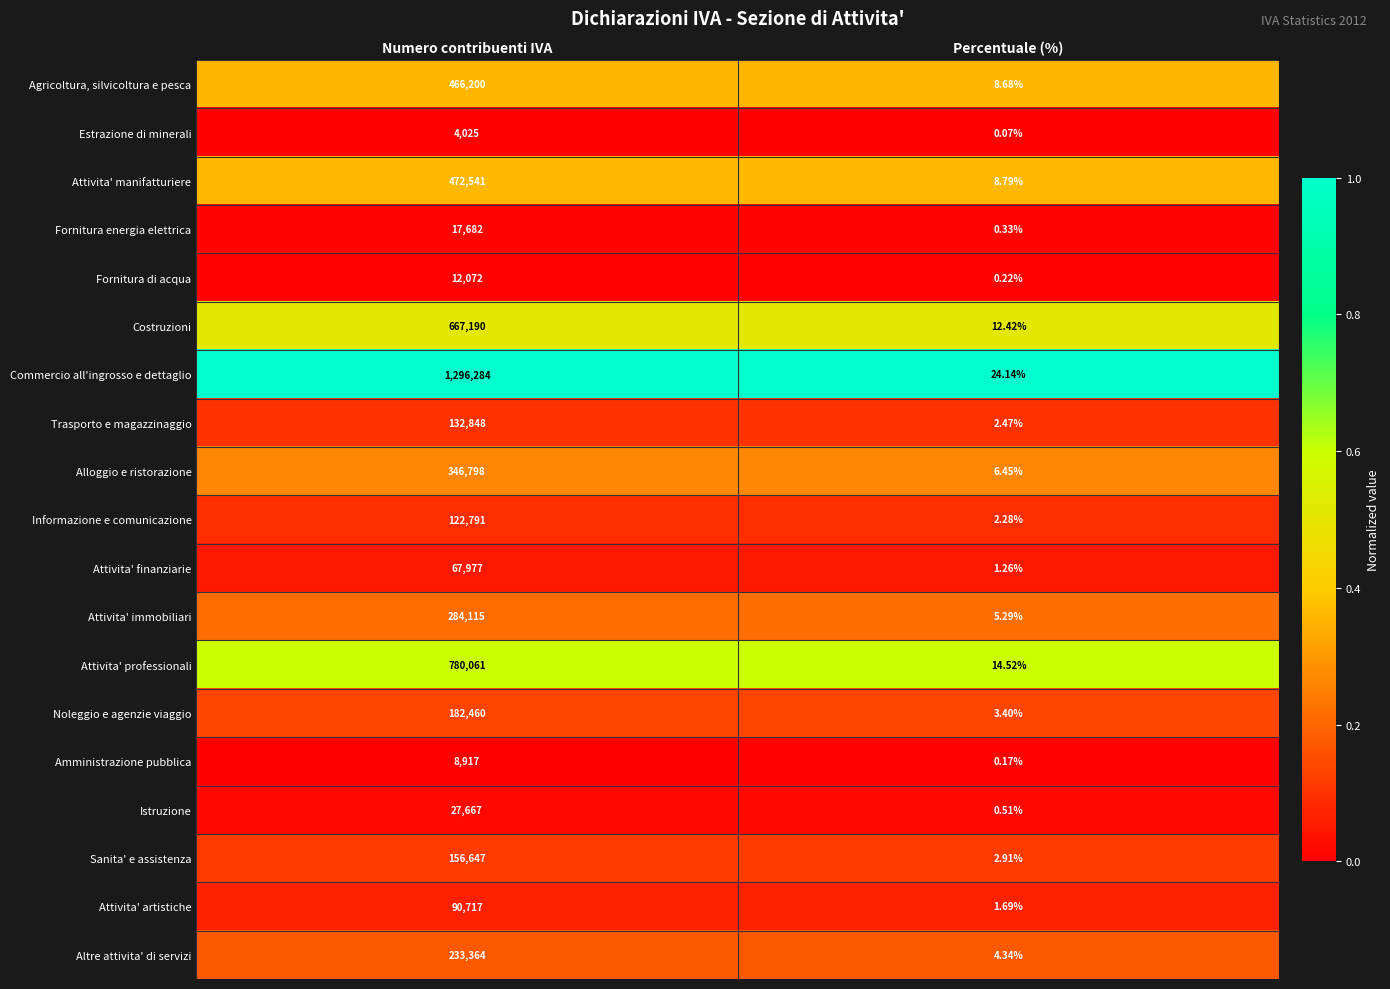

Which category has the lowest value in the Amministrazione pubblica series?

Percentuale (%)